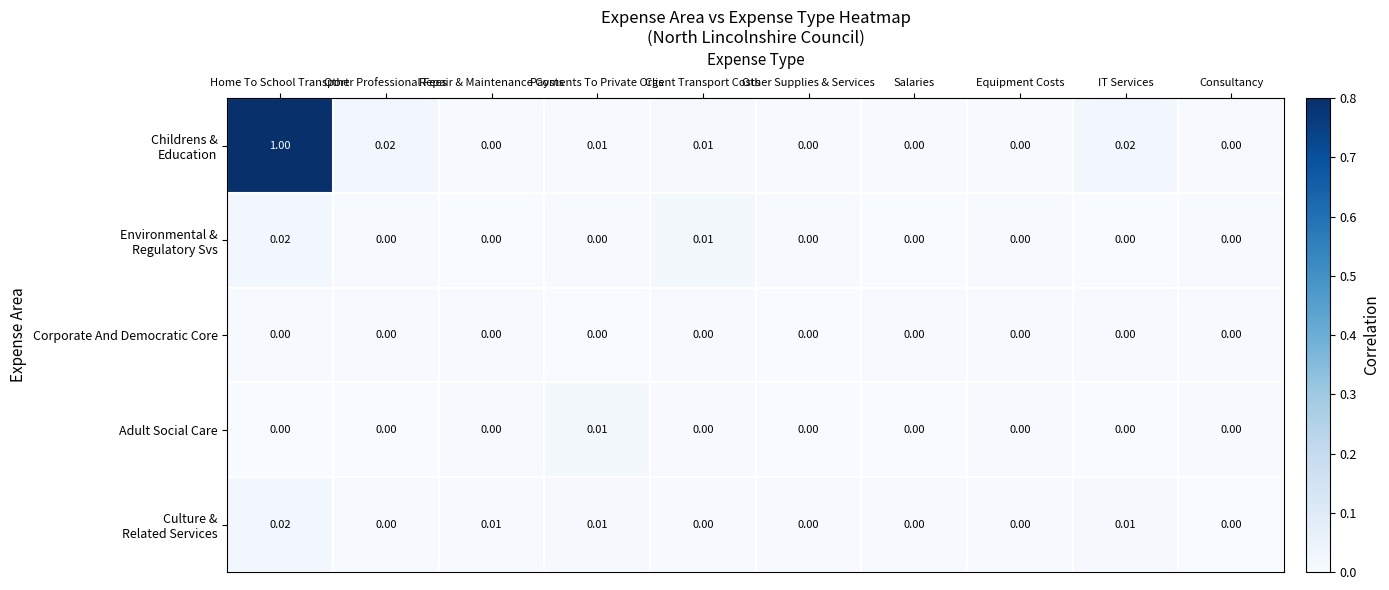

At which category is the sum across all series the highest?

Home To School Transport